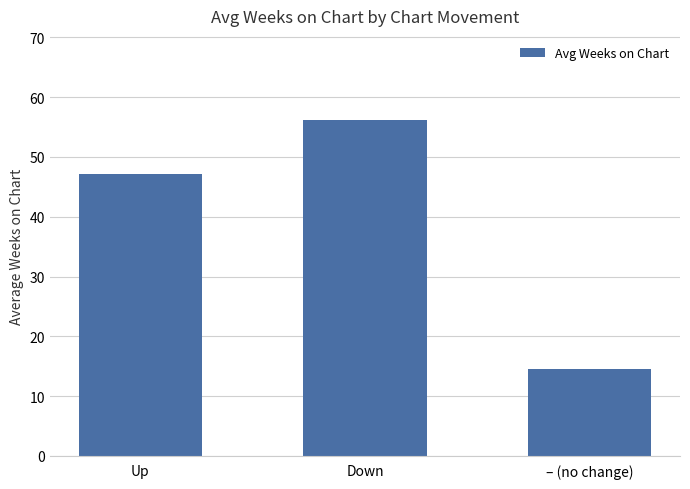

Which has a higher value, Down or – (no change)?

Down